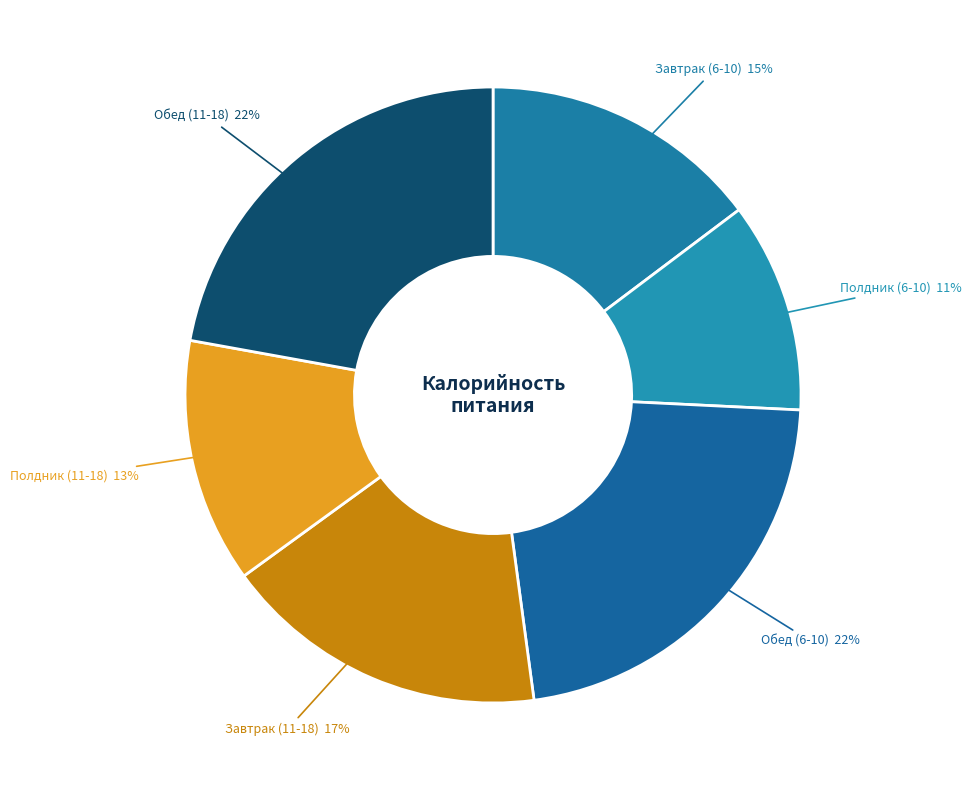

To the nearest percent, what is the average slice percentage?

17%